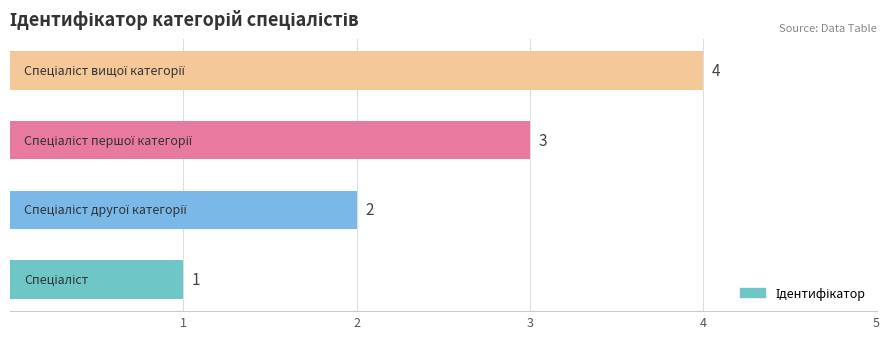

What is the greatest value displayed?

4